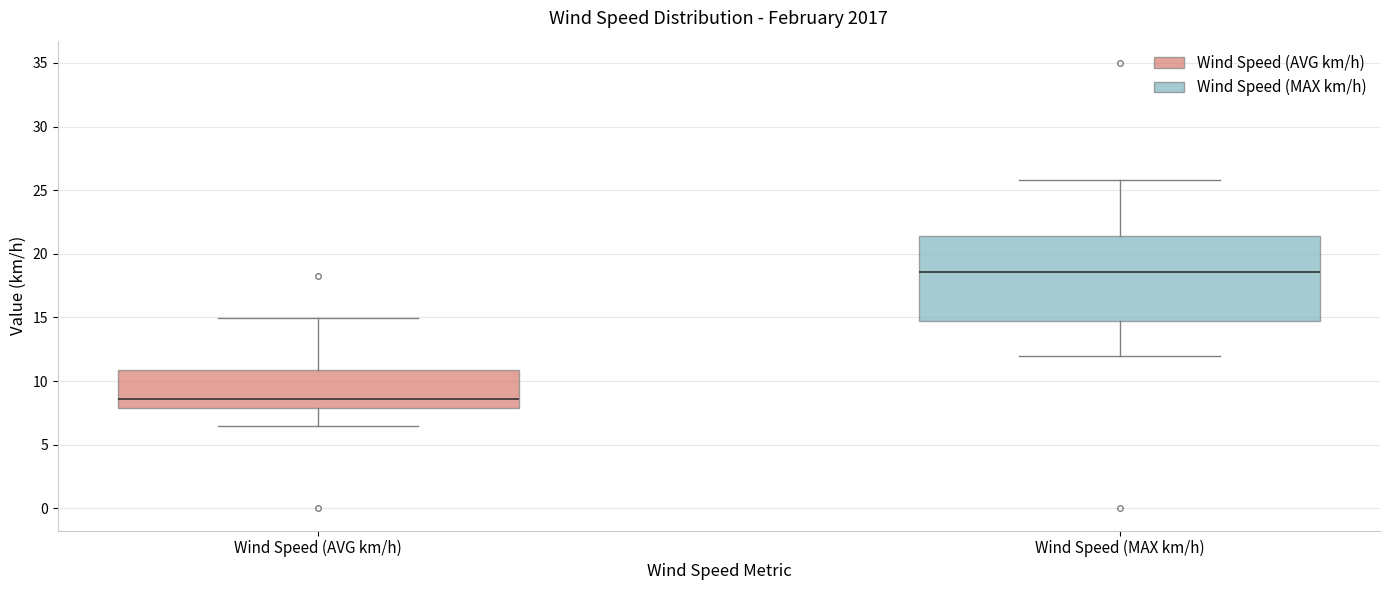

Reading left to right, transcribe this box plot: for each box, give where its median line is, the range the box spans, and where its two whiskers end, as read against the y-axis. The values are not printed on the chart, so give them approximately, as read against the axis.

Wind Speed (AVG km/h): median 8.5, box 8.0 to 11.0, whiskers 6.5 to 15.0
Wind Speed (MAX km/h): median 18.5, box 14.5 to 21.5, whiskers 12.0 to 26.0